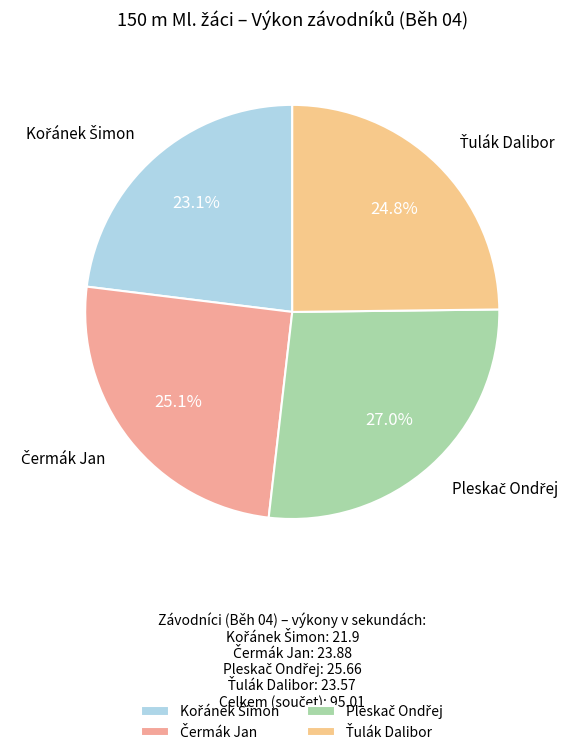

Does any single category account for the majority?

No